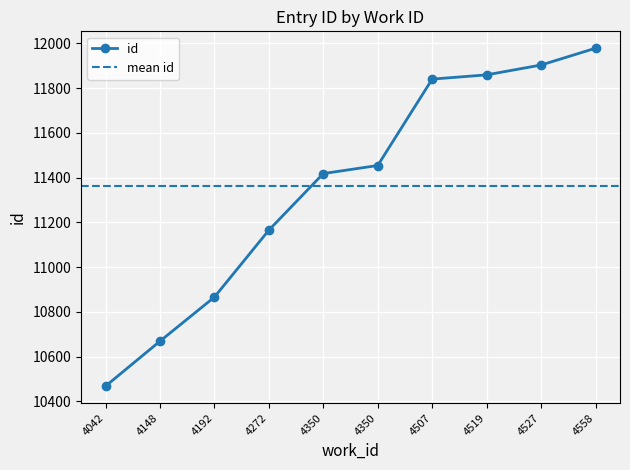

List the labels in order of value, smallest first.

4042, 4148, 4192, 4272, 4350, 4350, 4507, 4519, 4527, 4558